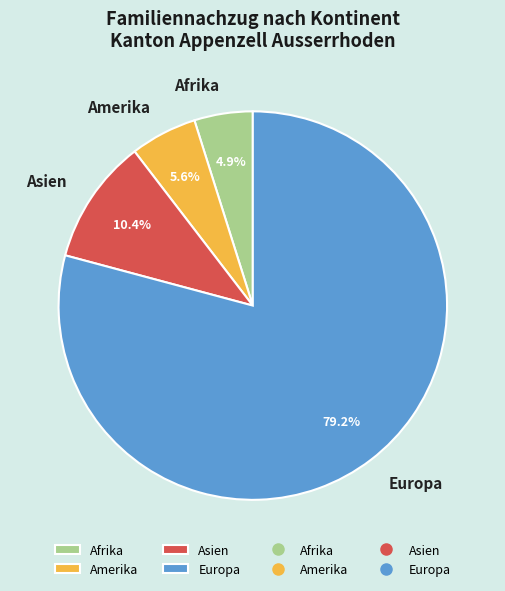

True or false: Afrika accounts for 5% of the total.

True